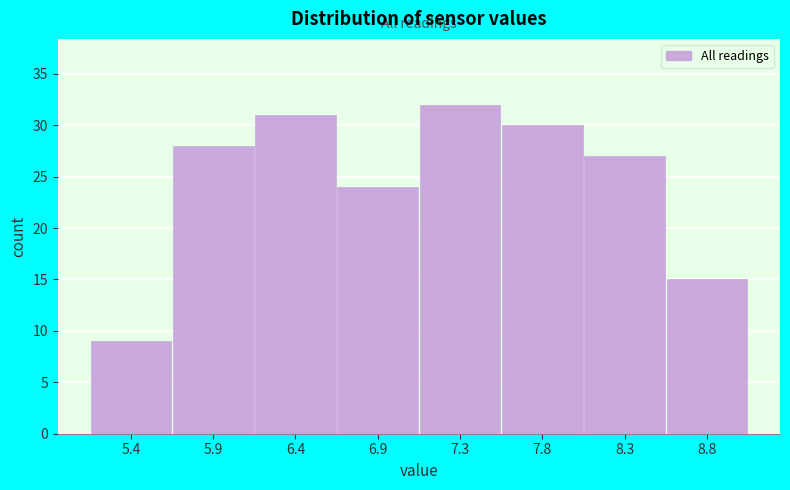

Reading left to right, transcribe this chart: for each bar, give the range it covers on the x-axis and its height. Neither the bar edges nor the heights are printed on the chart, so give them approximately, as read against the axes.

5.200 to 5.675: 9
5.675 to 6.150: 28
6.150 to 6.625: 31
6.625 to 7.100: 24
7.100 to 7.575: 32
7.575 to 8.050: 30
8.050 to 8.525: 27
8.525 to 9.000: 15